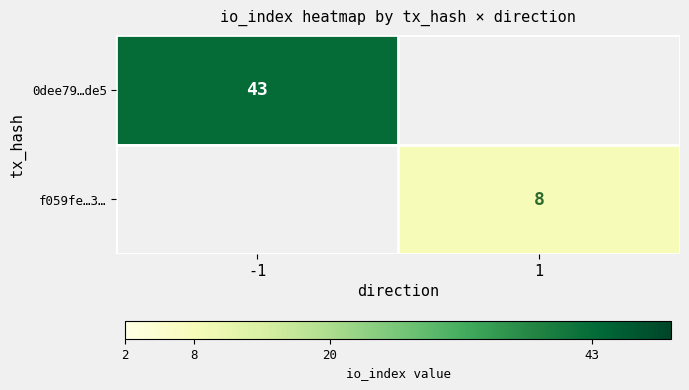

Is it true that f059fe…3… equals 13 at 1?

False